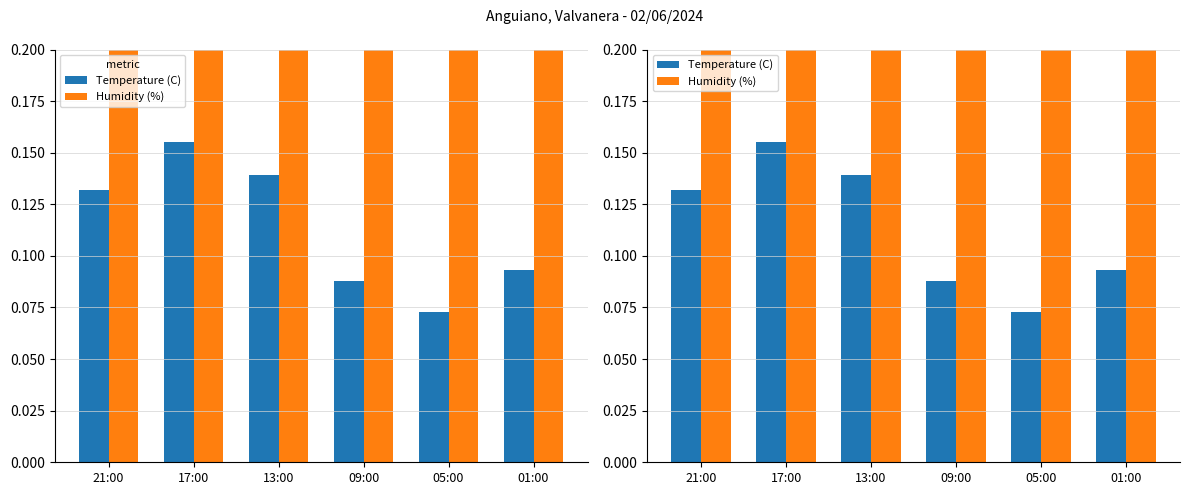

Between 09:00 and 17:00, which is larger?

17:00